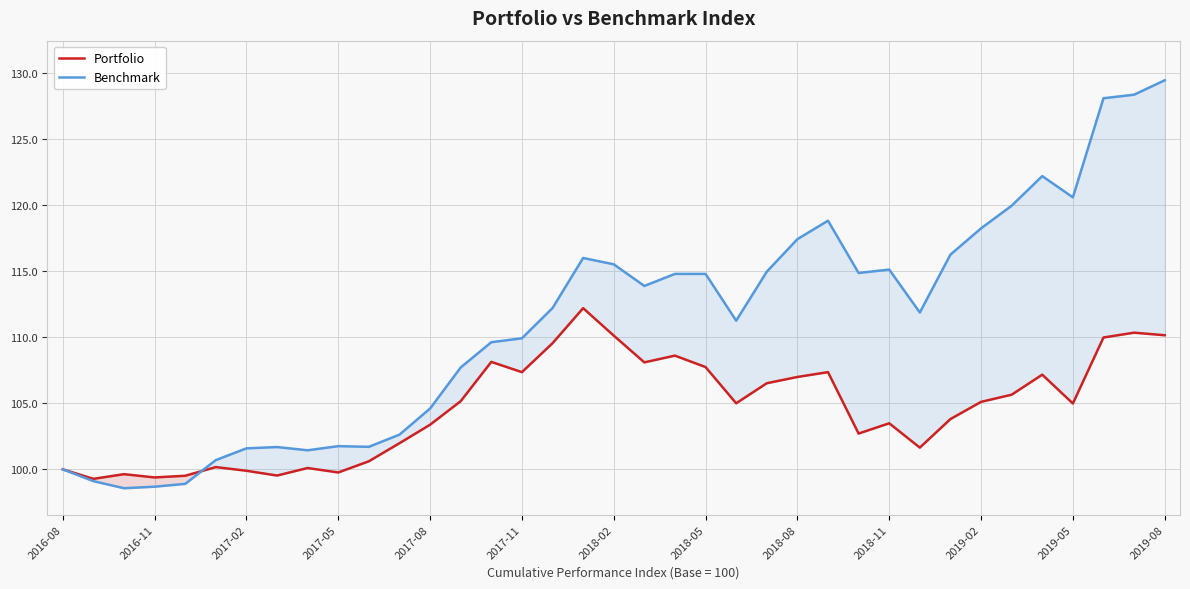

Which series ends up on top after the final intersection of Portfolio and Benchmark?

Benchmark